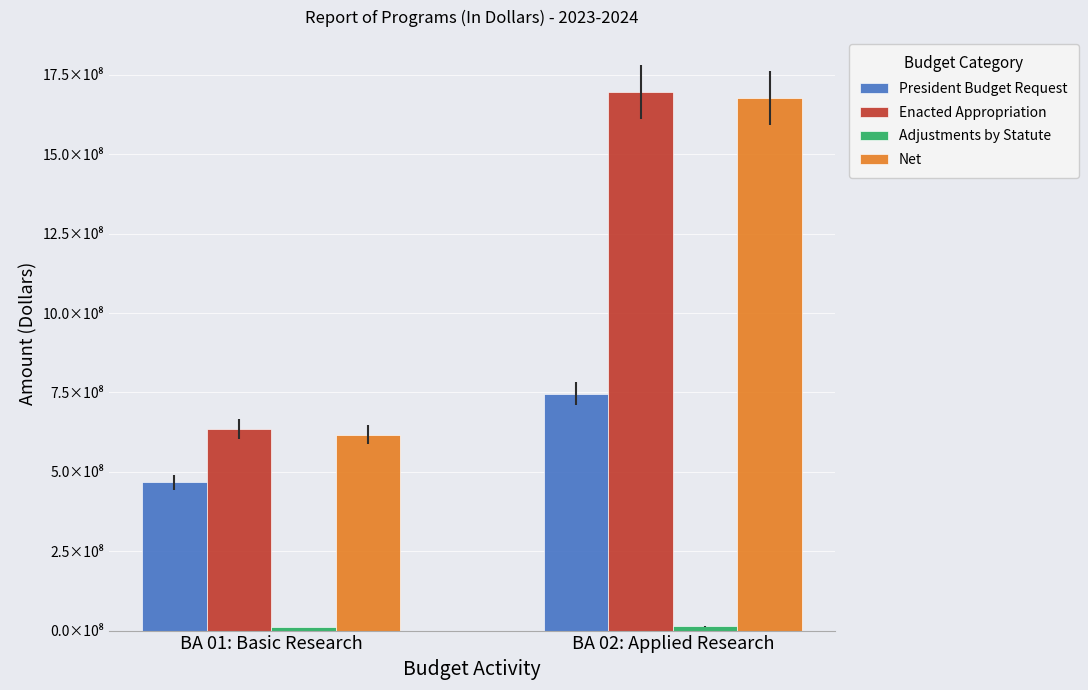

At which label does Adjustments by Statute reach its peak?

BA 02: Applied Research